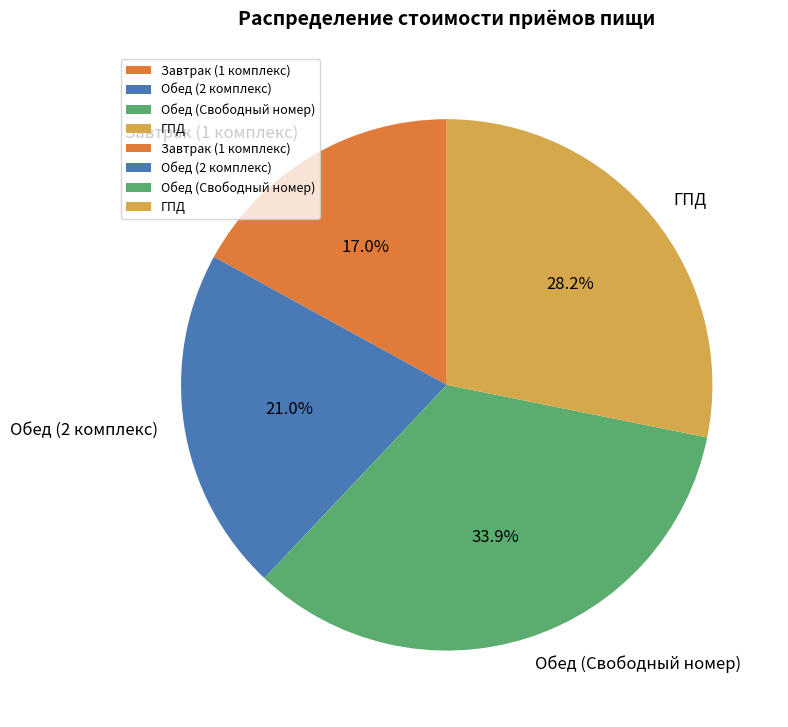

Rank the categories by value from lowest to highest.

Завтрак (1 комплекс), Обед (2 комплекс), ГПД, Обед (Свободный номер)